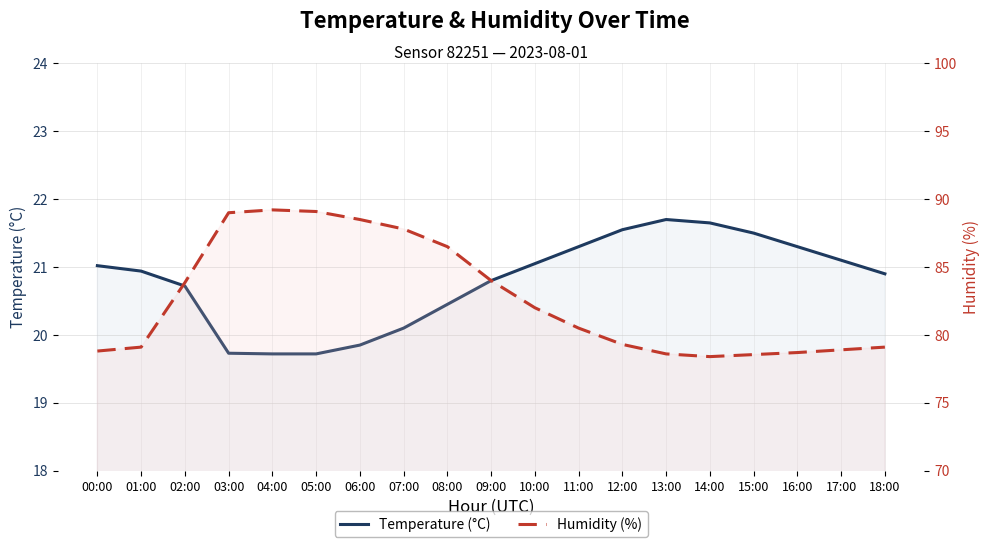

Where is the first local maximum for Humidity (%)?

04:00